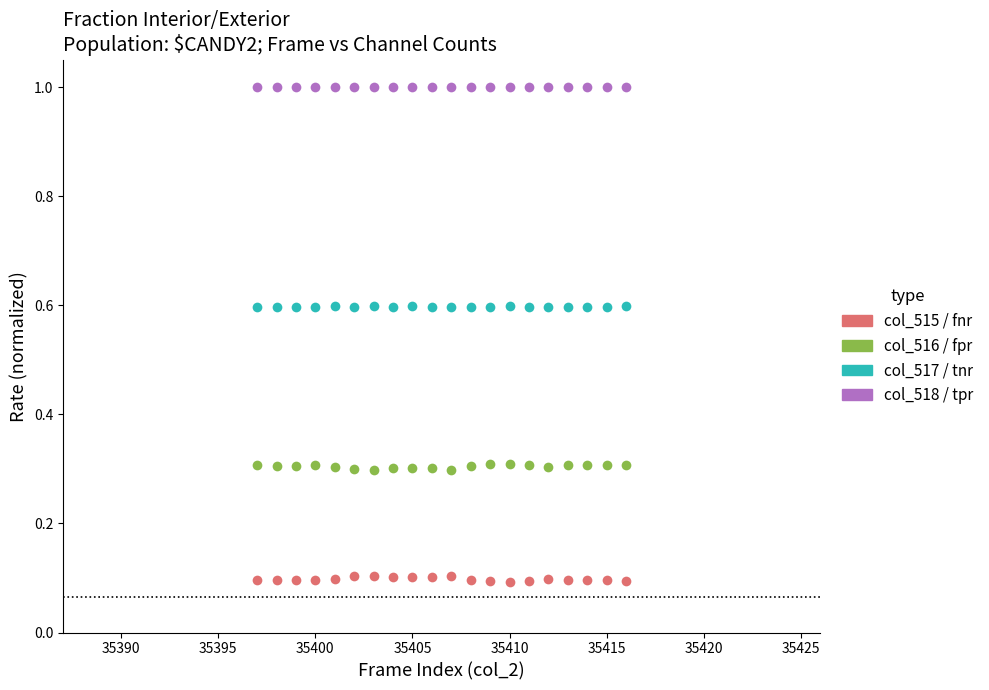

What is the maximum value shown in the chart?

1.0